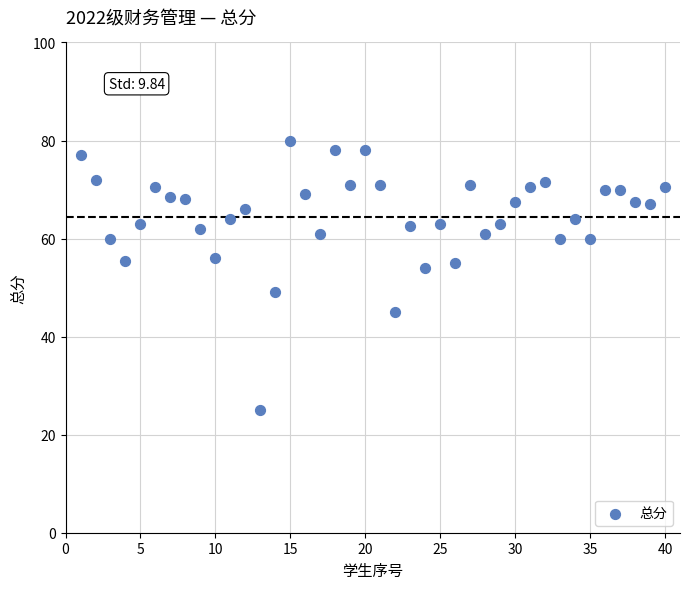

What is the range of Y values (max minus min)?

55.0